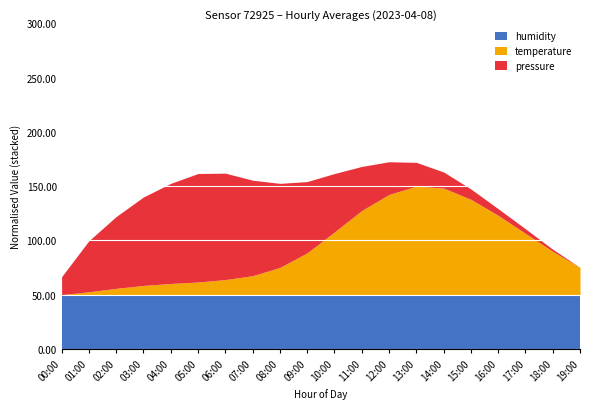

Count the number of data series in this chart.

3